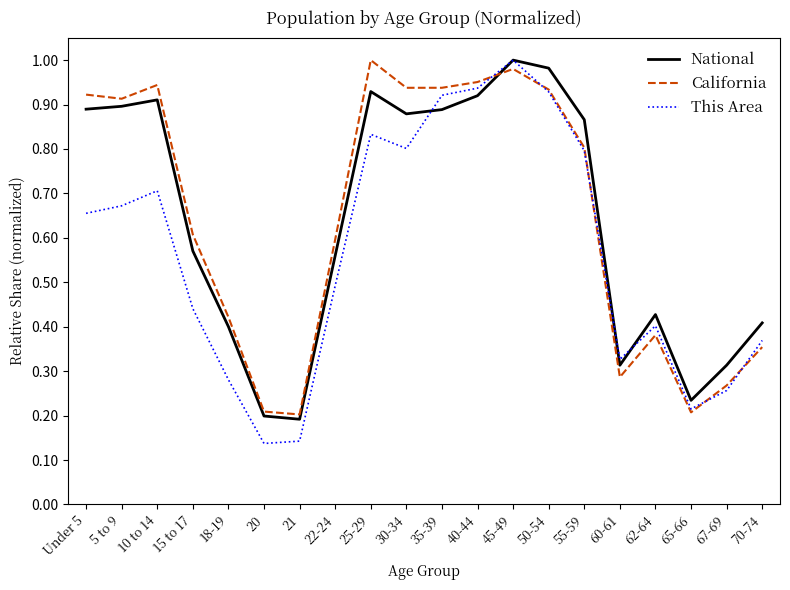

At which category is the sum across all series the highest?

45-49